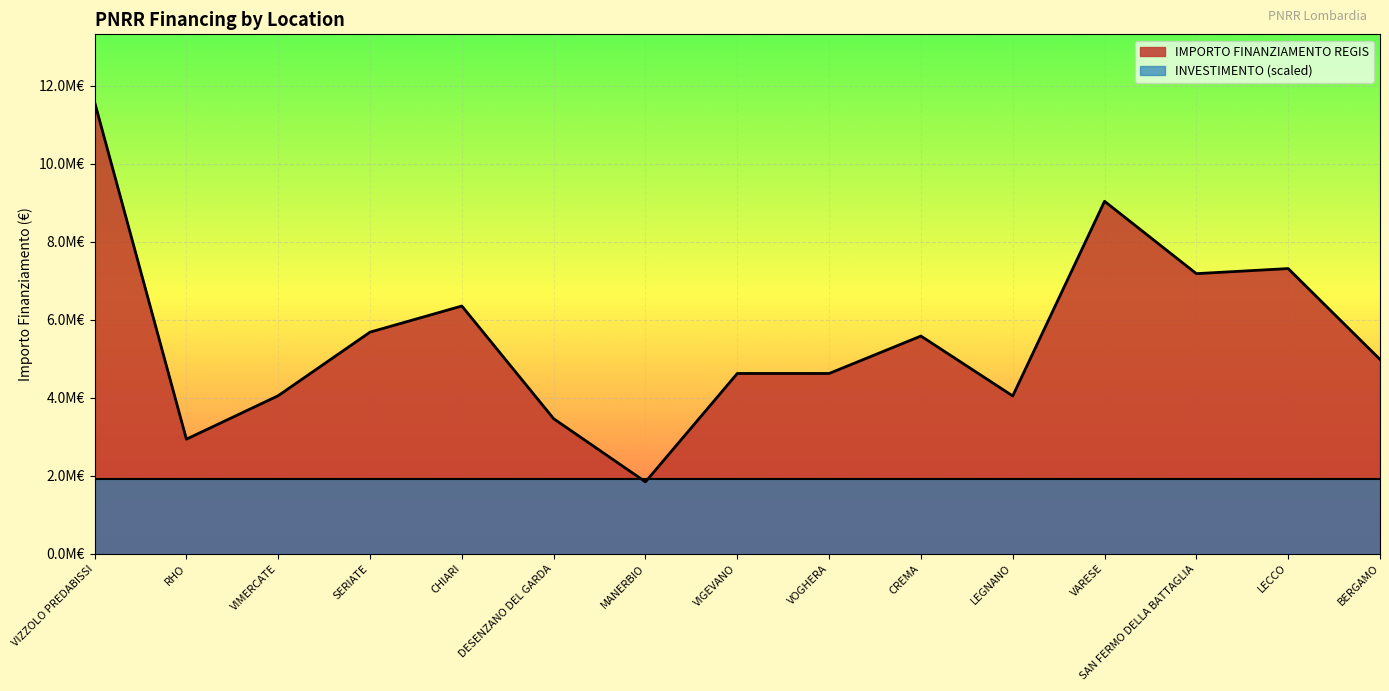

What is the label of the 12th point from the right?

SERIATE